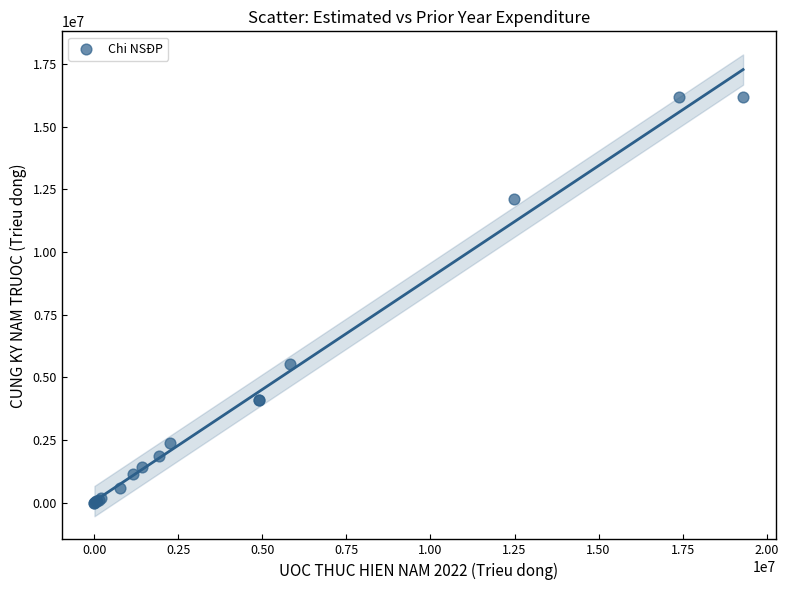

What Y value in the scatter plot is closest to 8091192?

5533373.9